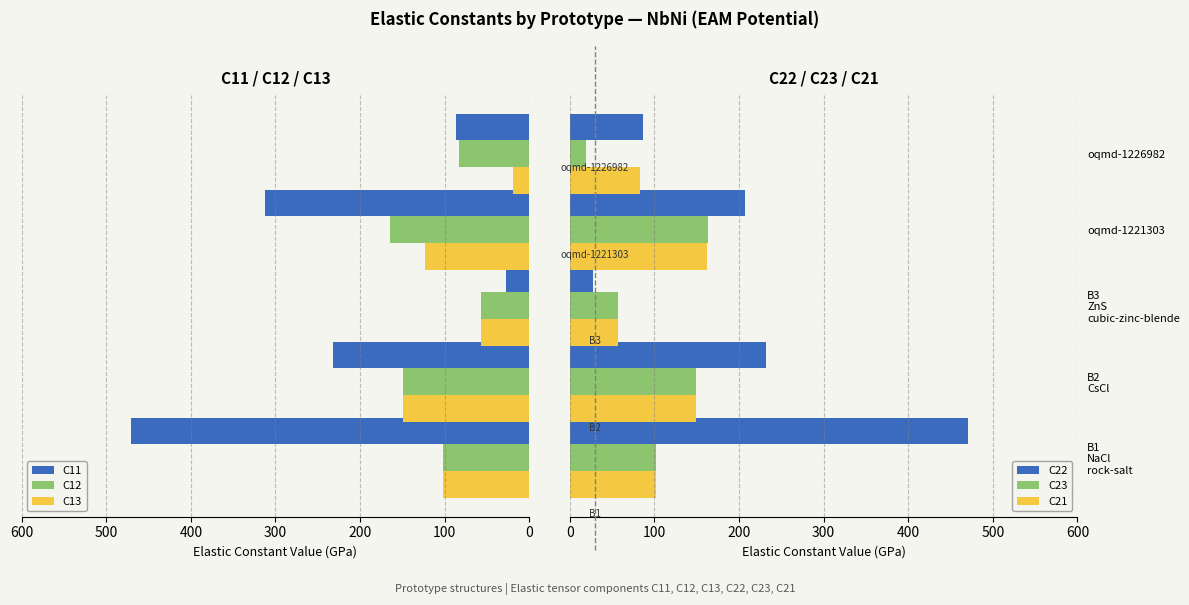

Which series changed the most between B3 ZnS cubic-zinc-blende and oqmd-1221303?

C11